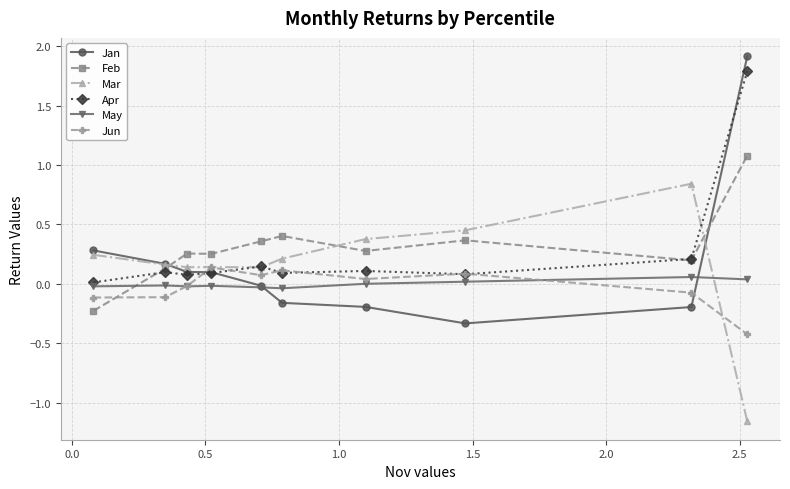

Which series has the largest range (max minus min)?

Jan